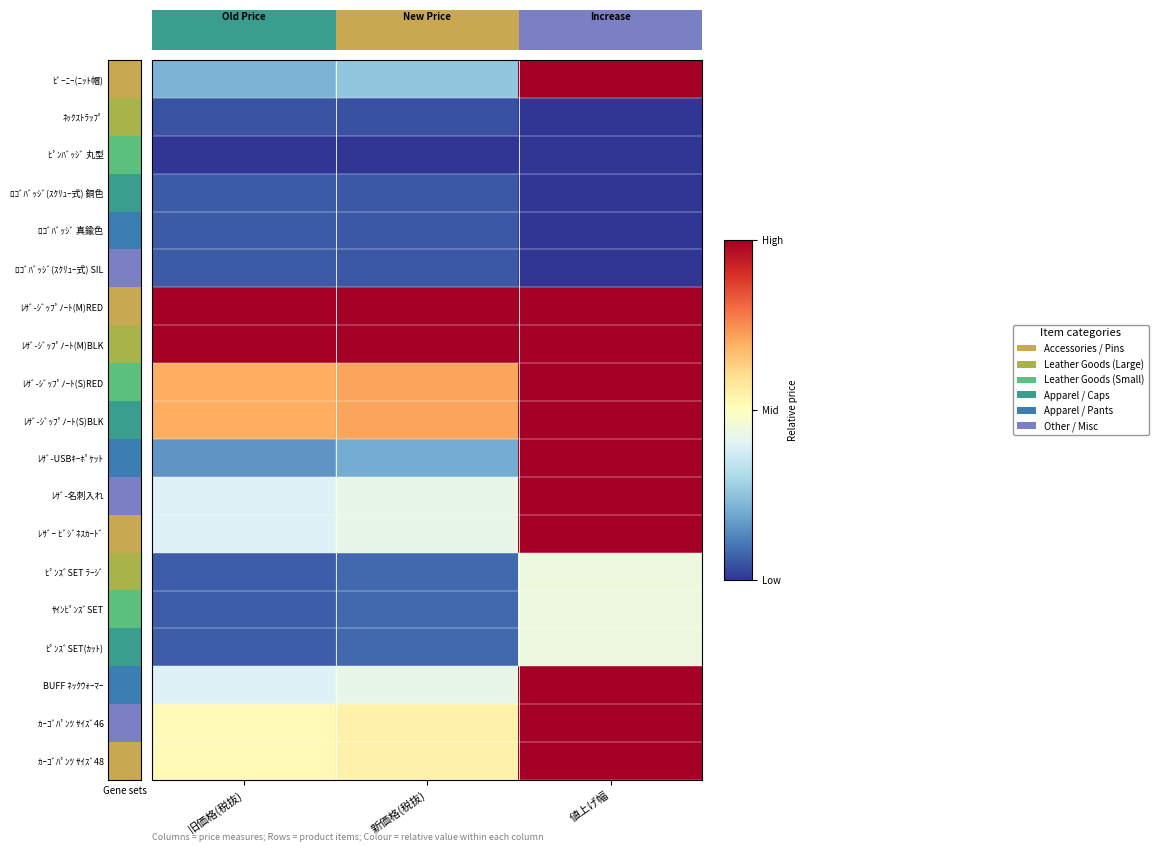

The value of ﾚｻﾞ-USBｷｰﾎﾟｹｯﾄ at 新価格(税抜) is 0.2. True or false?

True